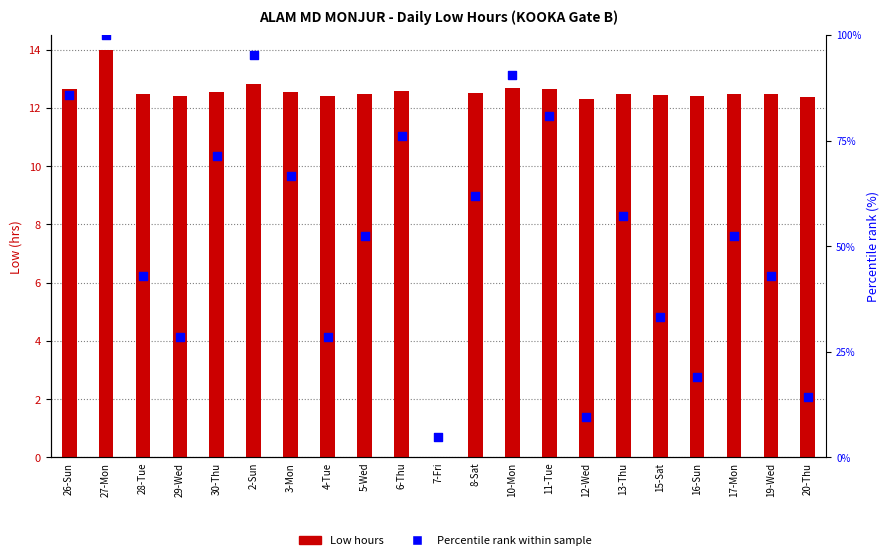

Is the value of Percentile rank within sample at 27-Mon greater than the value of Low hours at 19-Wed?

Yes